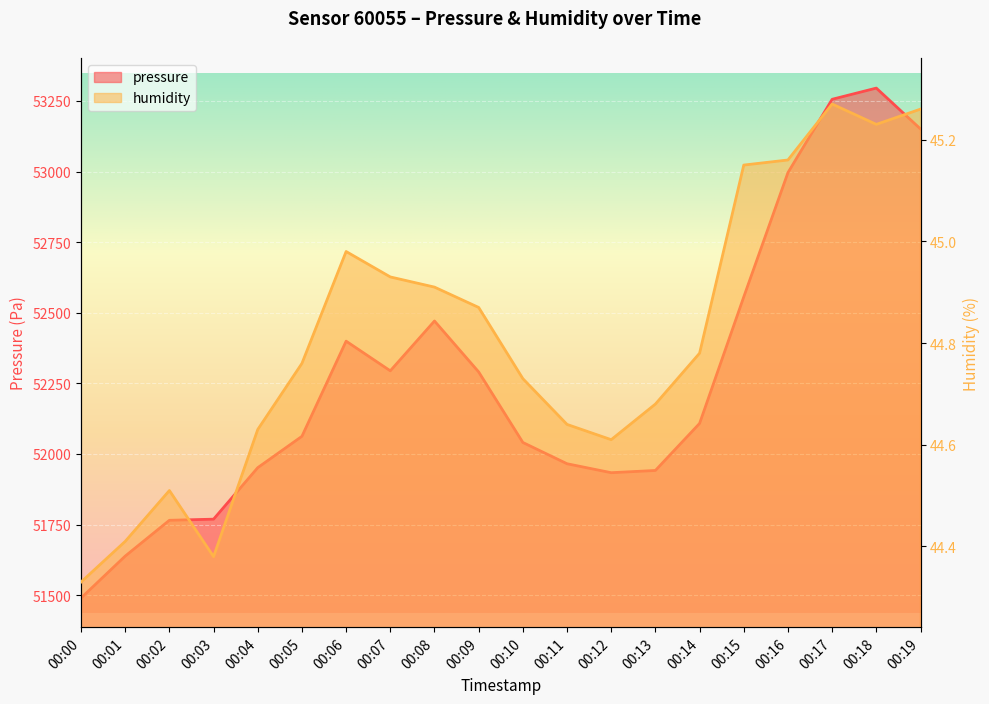

Which series changed the most between 00:11 and 00:18?

pressure